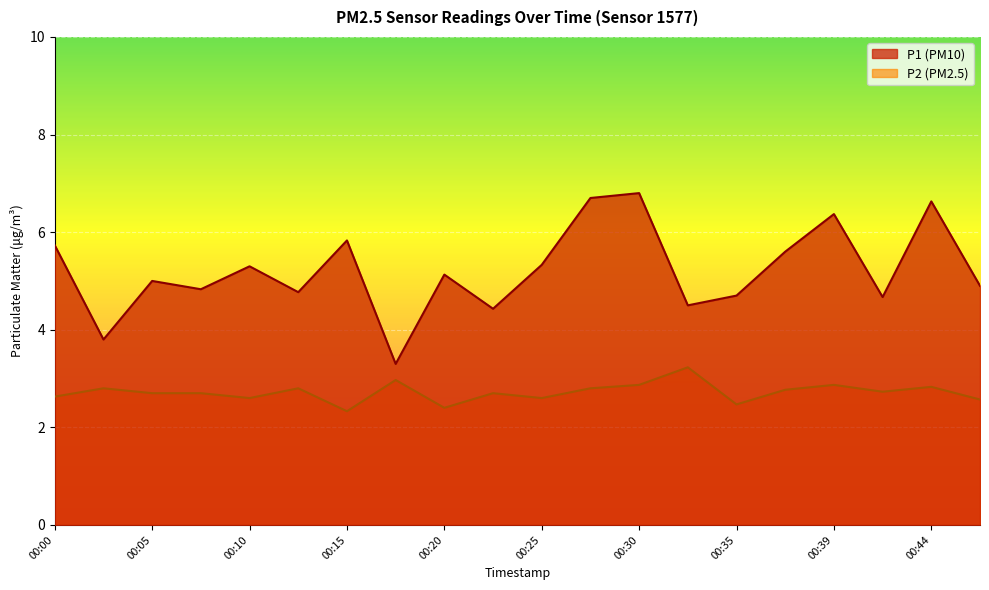

Which label corresponds to the smallest value in the chart?

00:15